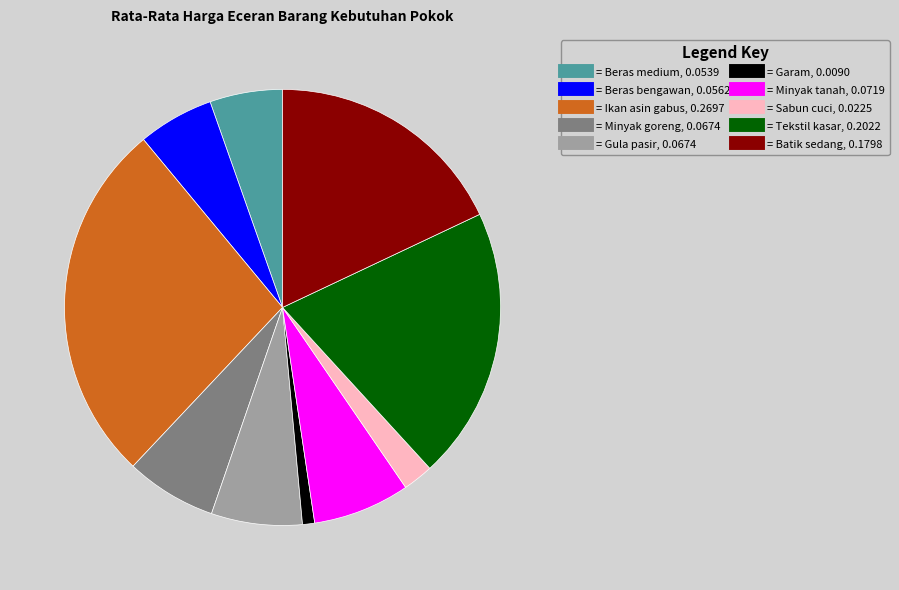

Does any single category account for the majority?

No